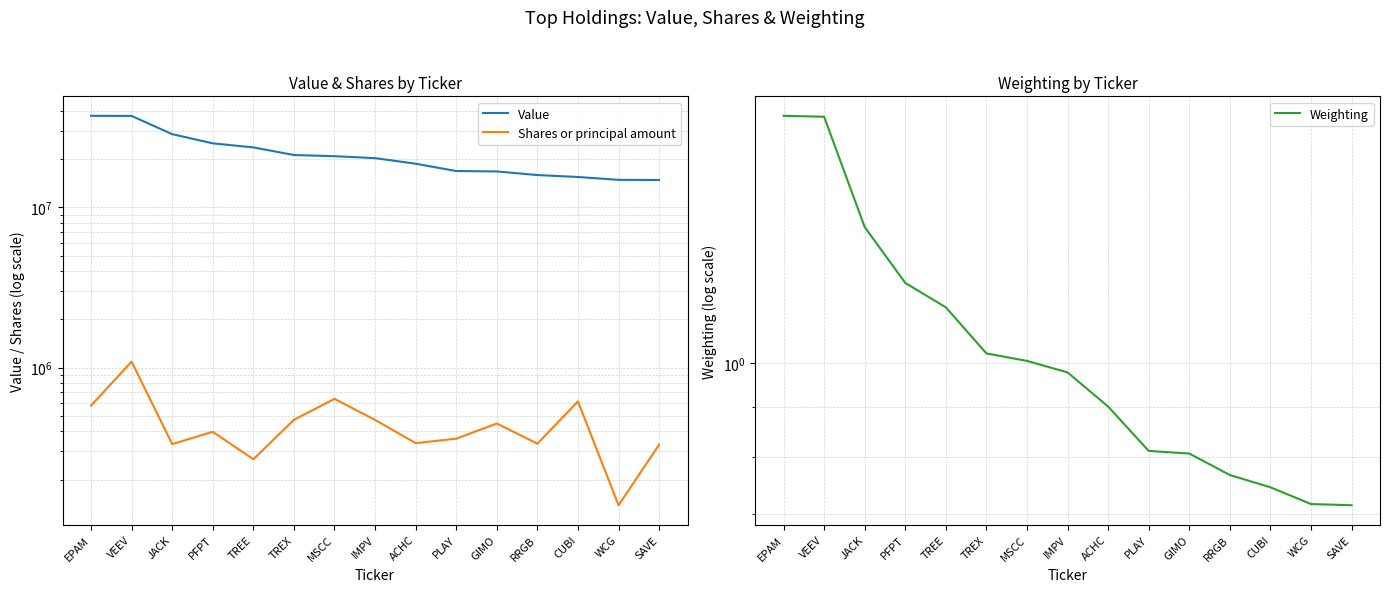

Read the Value value at EPAM.

37272000.0